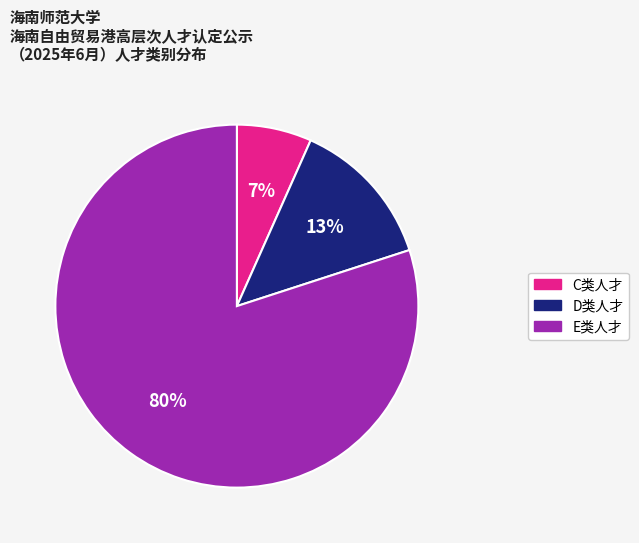

Rank the categories by value from lowest to highest.

C类人才, D类人才, E类人才